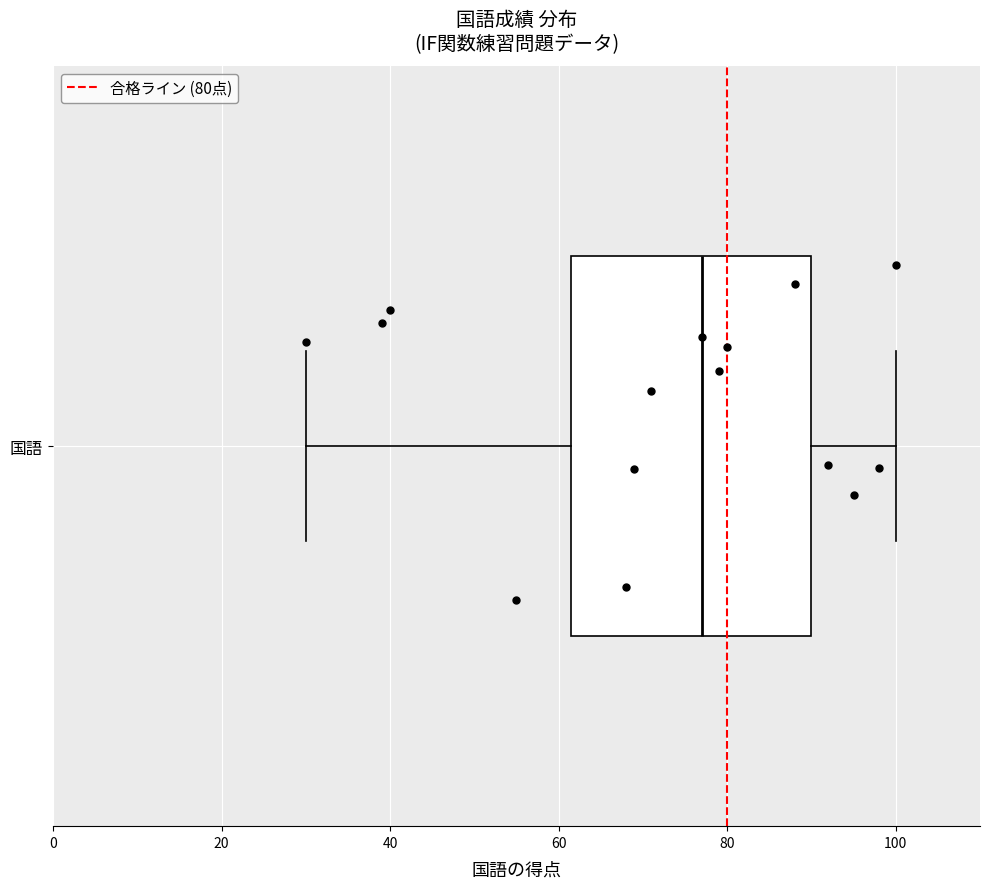

Transcribe this box plot: give where the median line is, the range the box spans, and where the two whiskers end, as read against the x-axis. The values are not printed on the chart, so give them approximately, as read against the axis.

median 78, box 62 to 90, whiskers 30 to 100